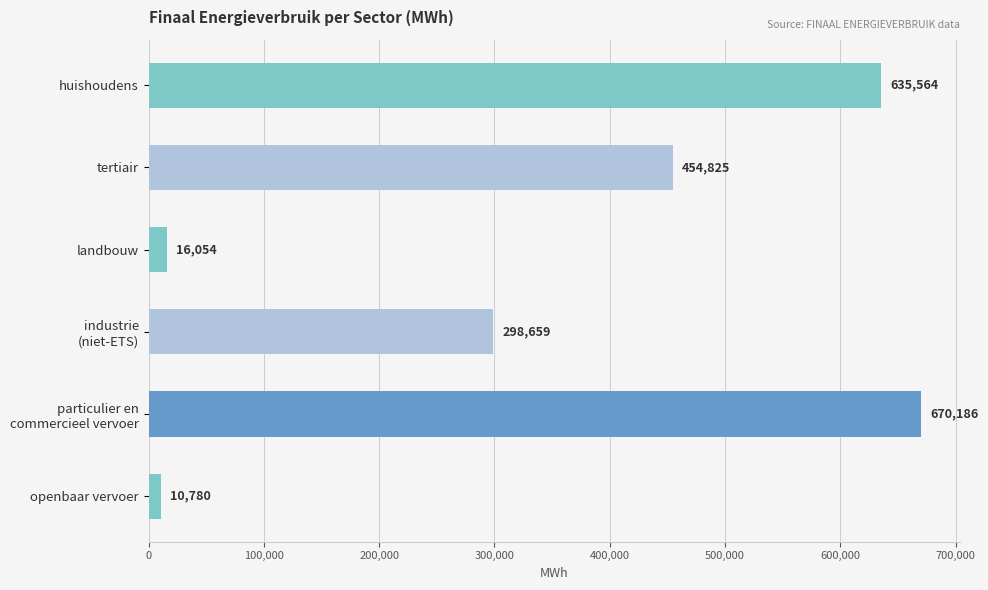

What is the average value?

347677.9